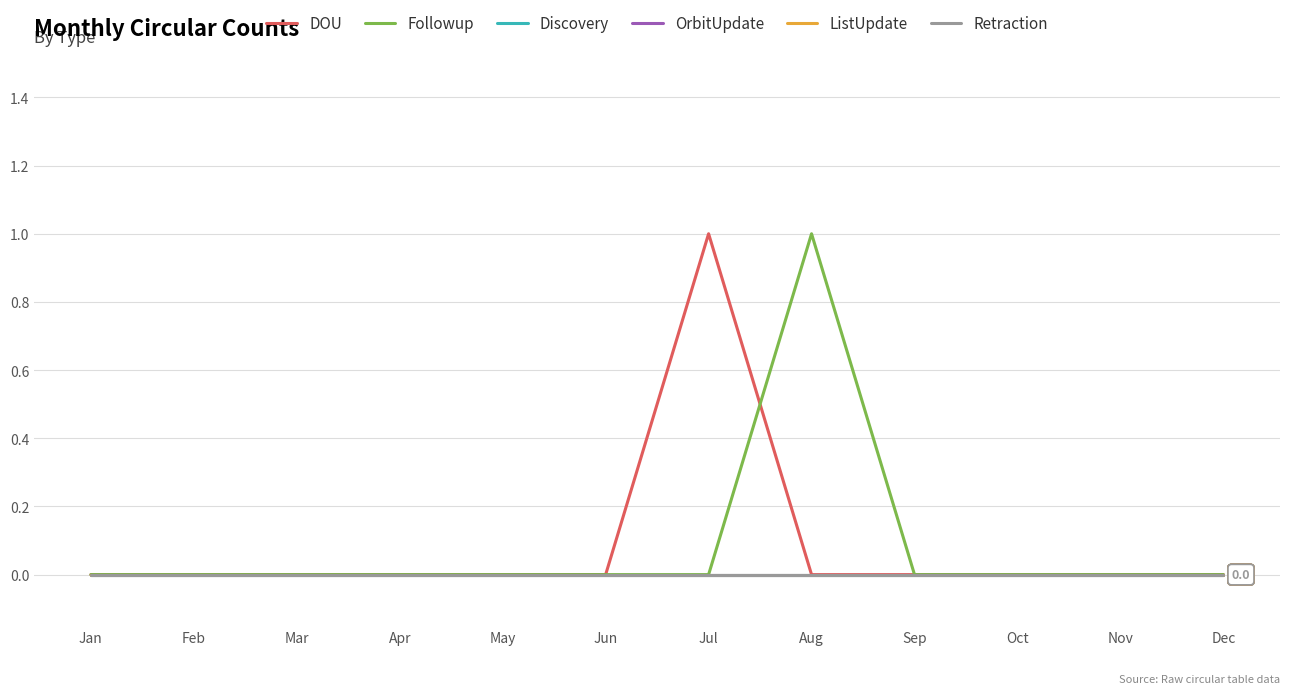

Does the chart have visible grid lines?

Yes